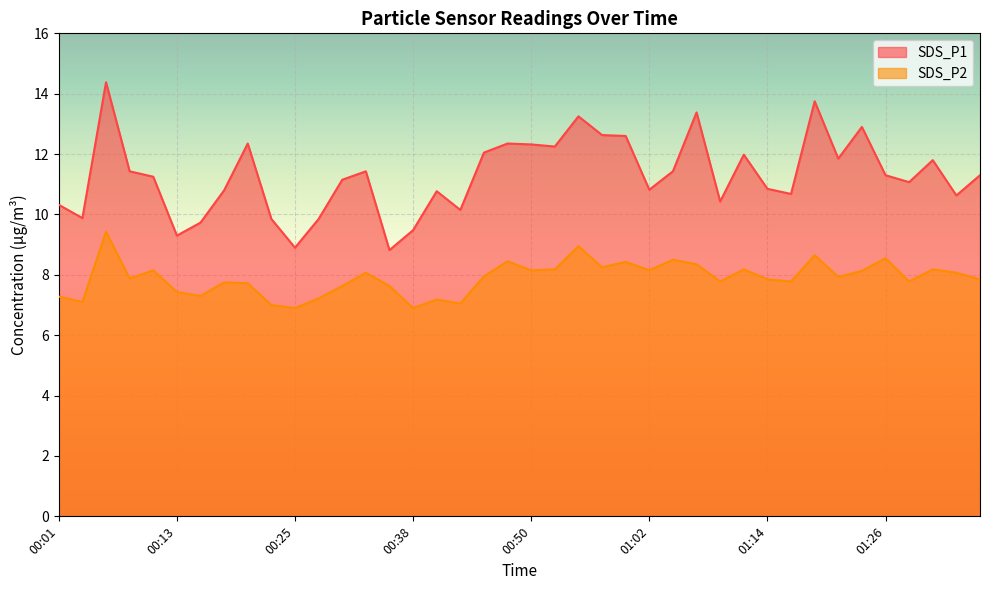

What is the average value of the SDS_P2 series?

7.9